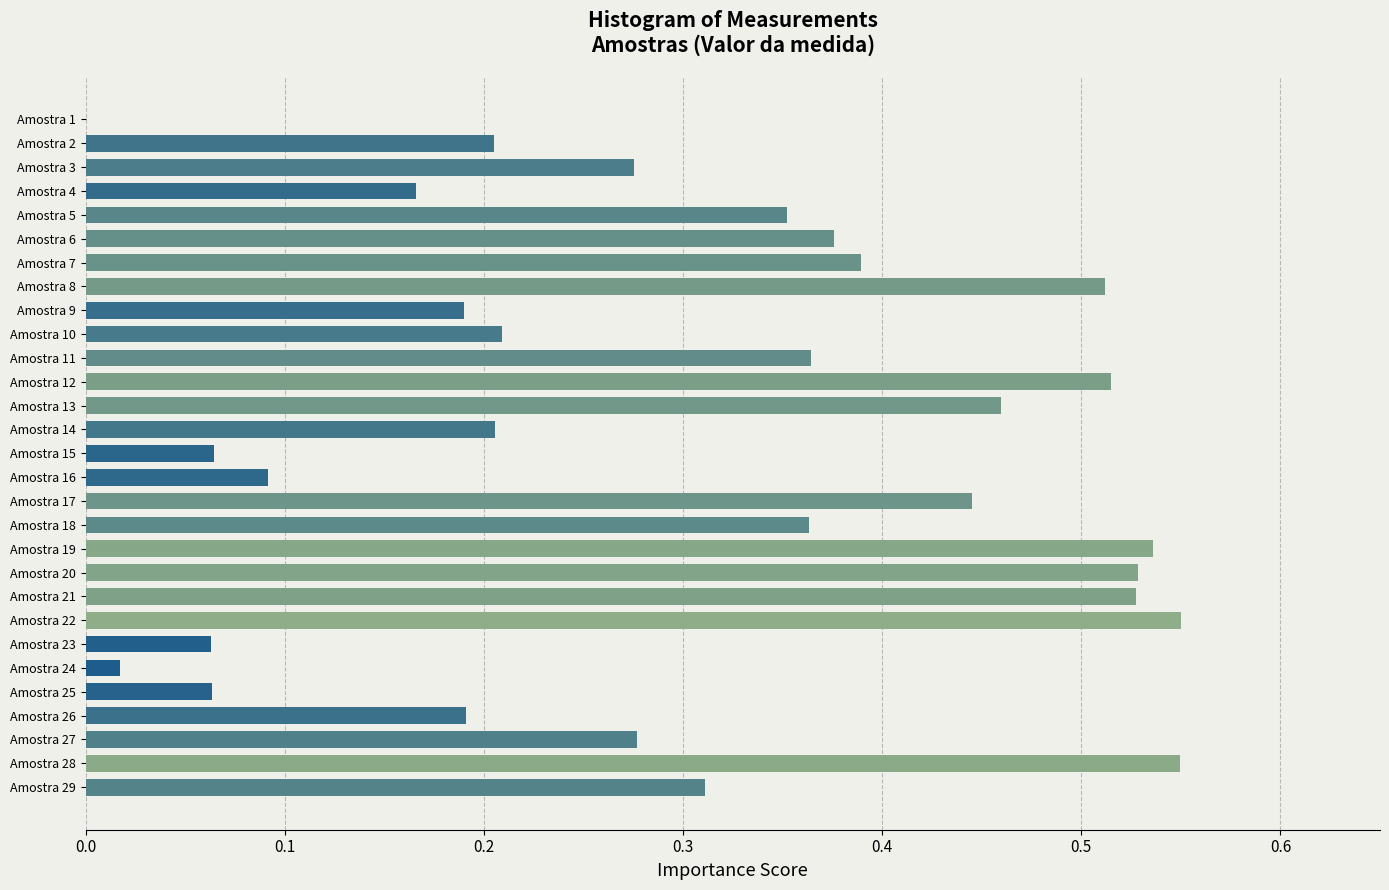

The chart shows a value of 0.8 at Amostra 21. True or false?

False